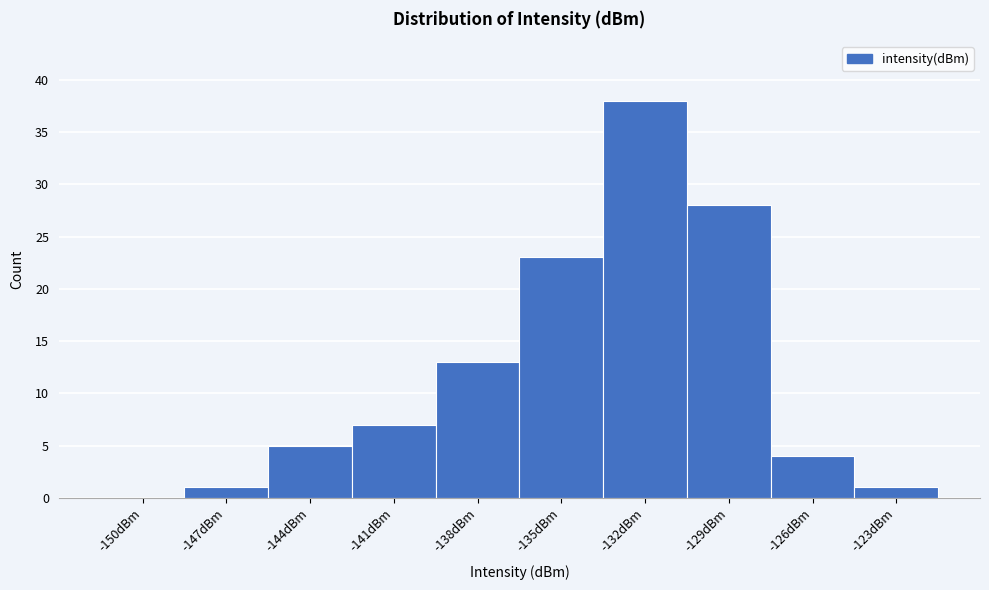

Reading left to right, extract all data points from this chart.

-150dBm=0	-147dBm=1	-144dBm=5	-141dBm=7	-138dBm=13	-135dBm=23	-132dBm=38	-129dBm=28	-126dBm=4	-123dBm=1